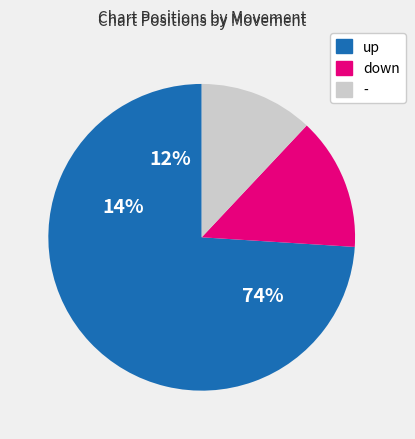

Which has a higher value, - or up?

up